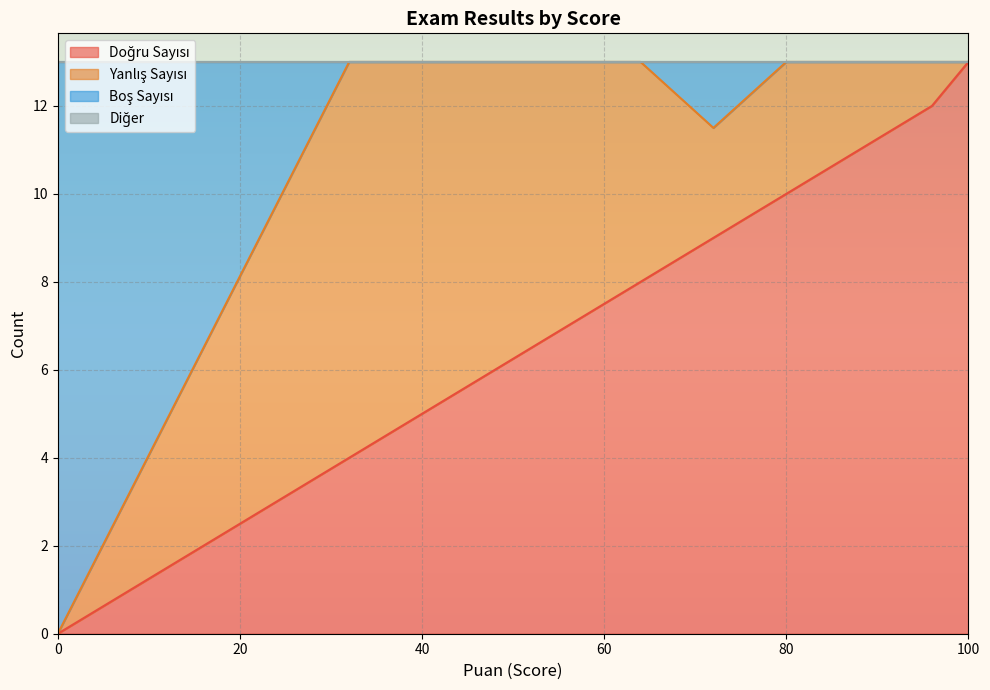

What are all the series names shown in the legend?

Doğru Sayısı, Yanlış Sayısı, Boş Sayısı, Diğer